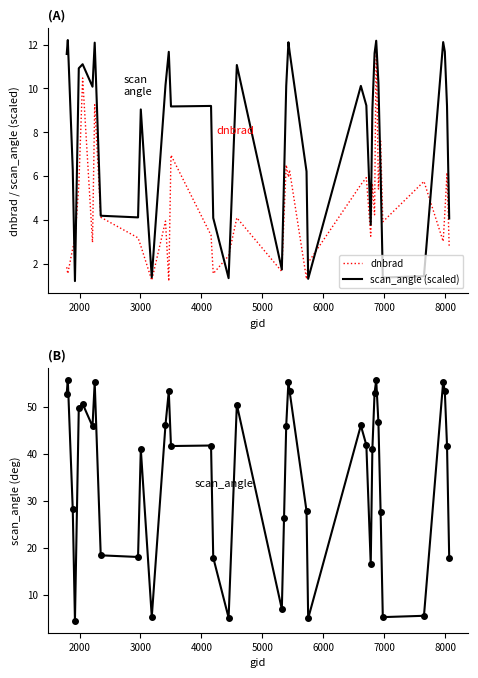

How many categories are shown in the chart?

40